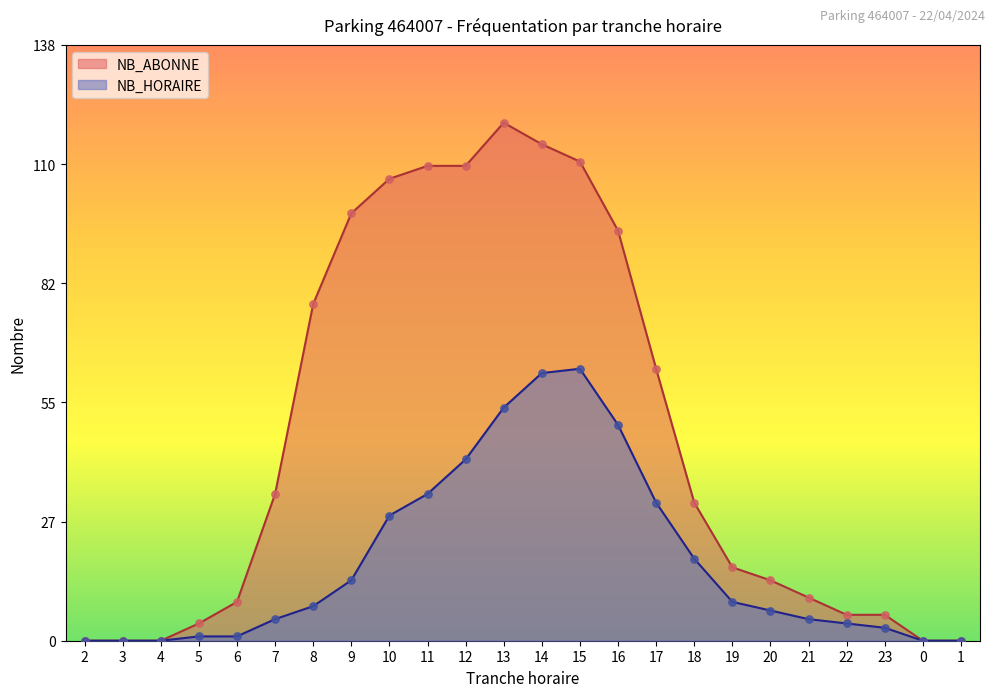

Which series has the largest total across all categories?

NB_ABONNE